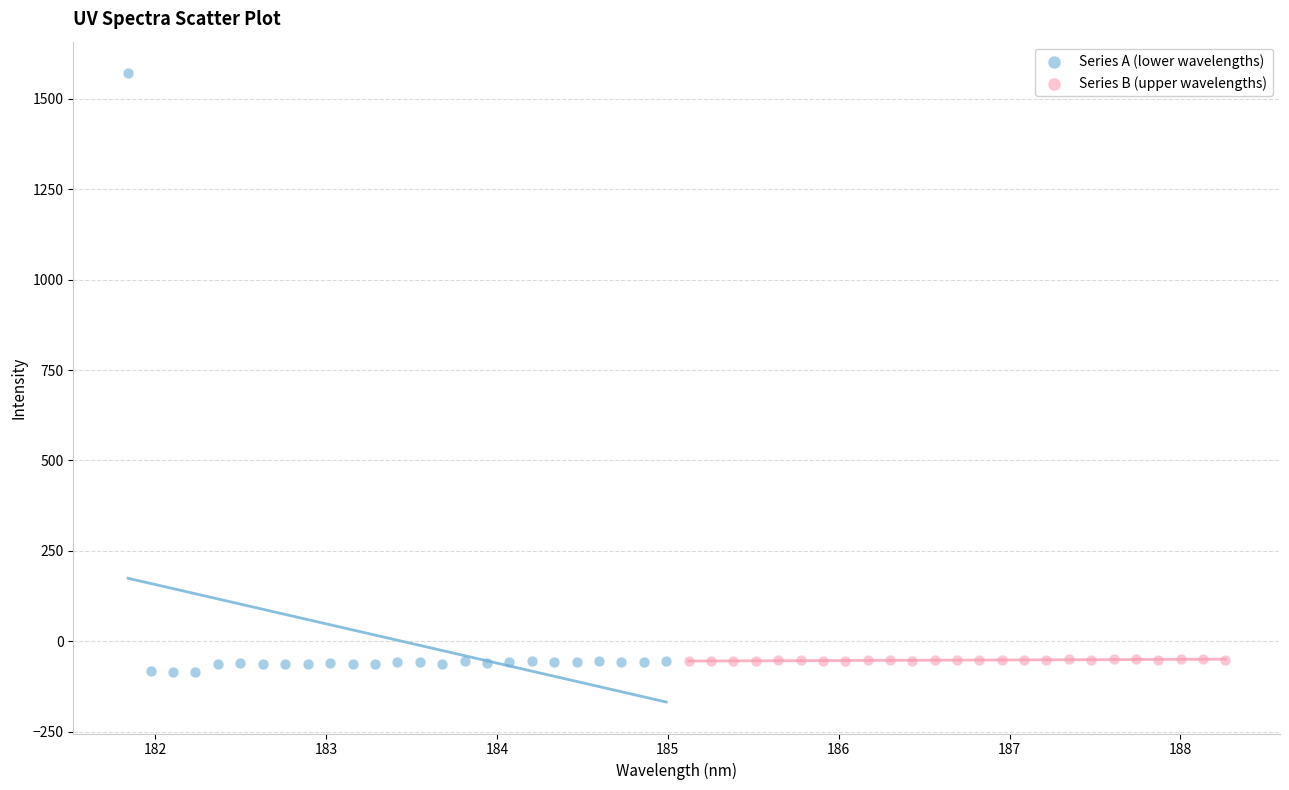

Which series has the widest spread of Y values?

Series A (lower wavelengths)